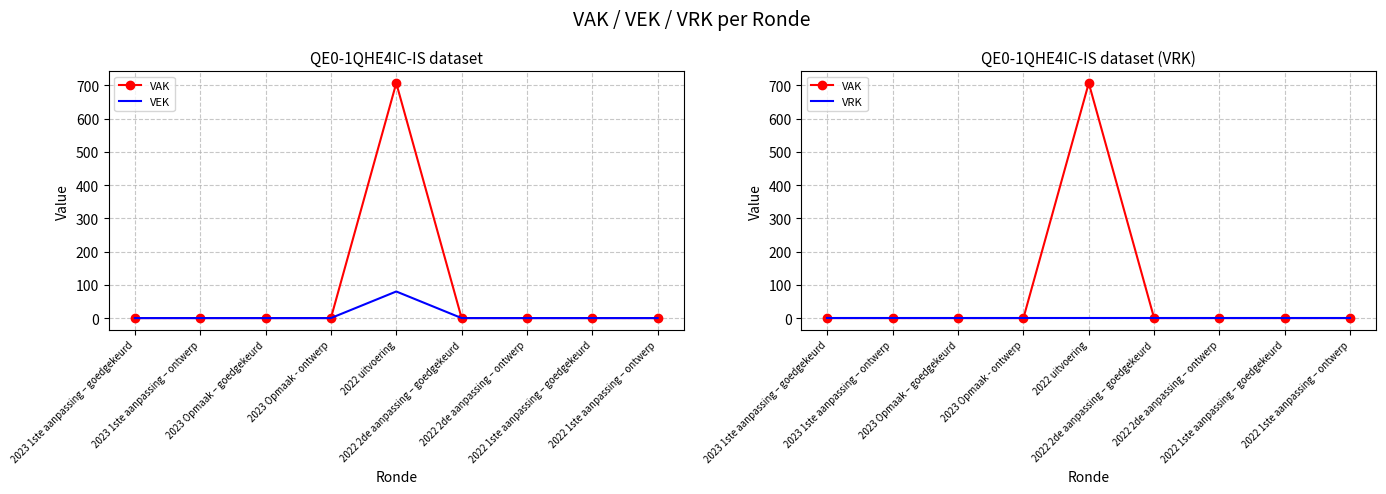

Where is VEK nearest to the value 40?

2023 1ste aanpassing – goedgekeurd